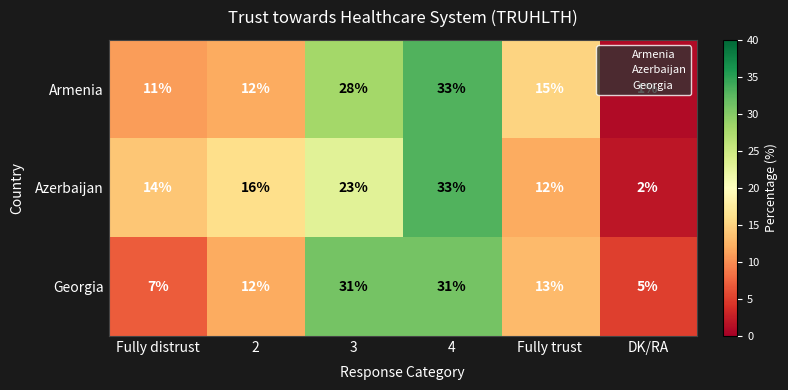

At how many categories does at least one series exceed 18?

2